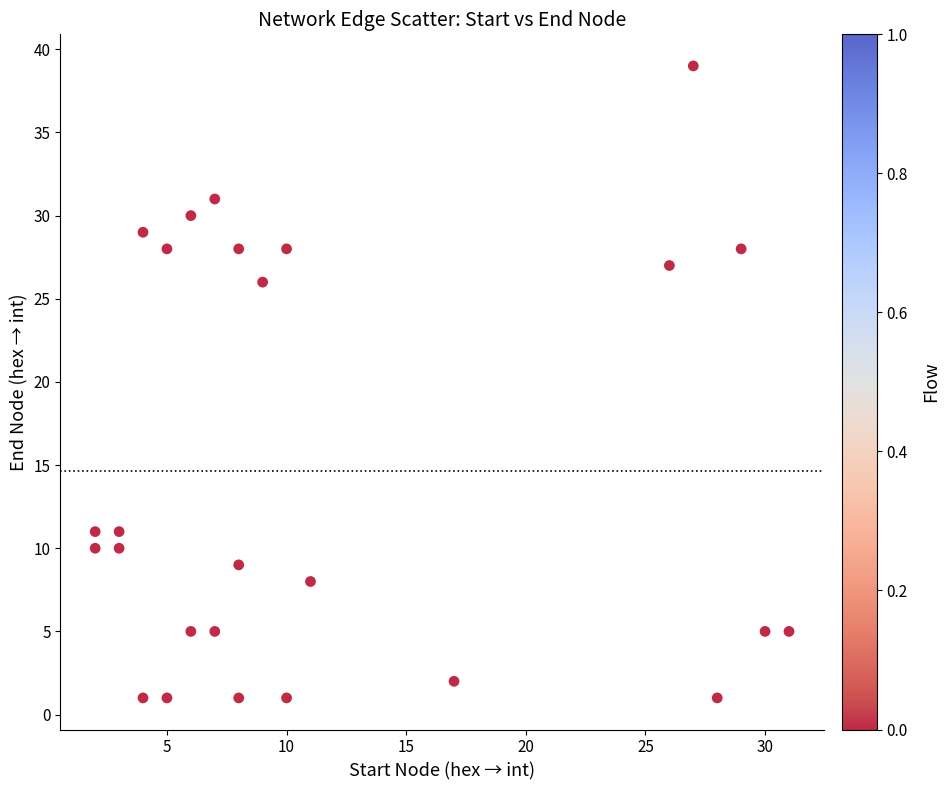

What Y value in the scatter plot is closest to 20?

26